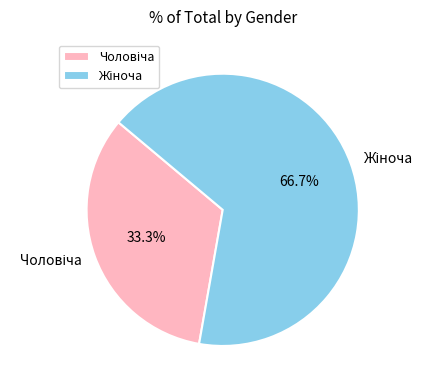

Is there a majority slice in this chart?

Yes